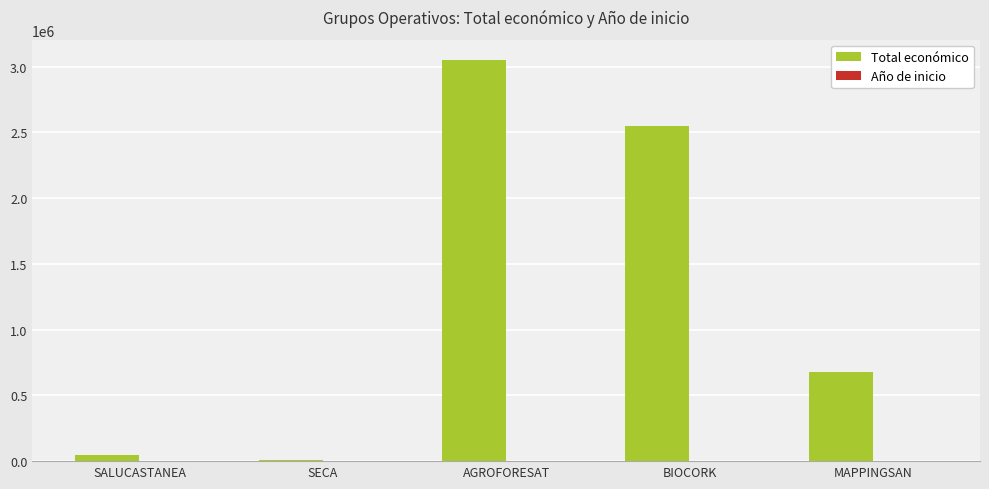

Does the chart contain stacked bars?

No